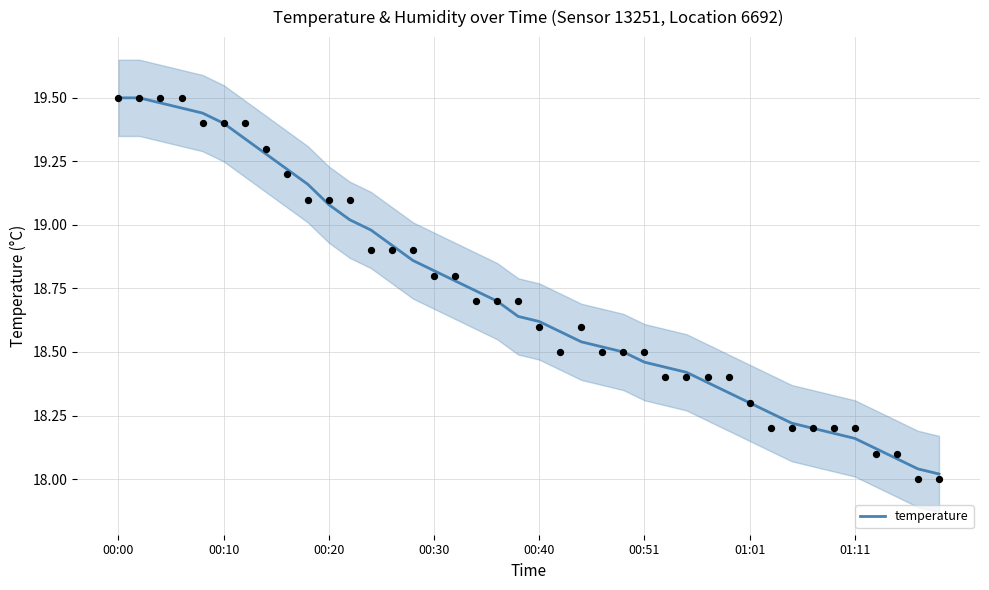

Between 22 and 13, which is larger?

13